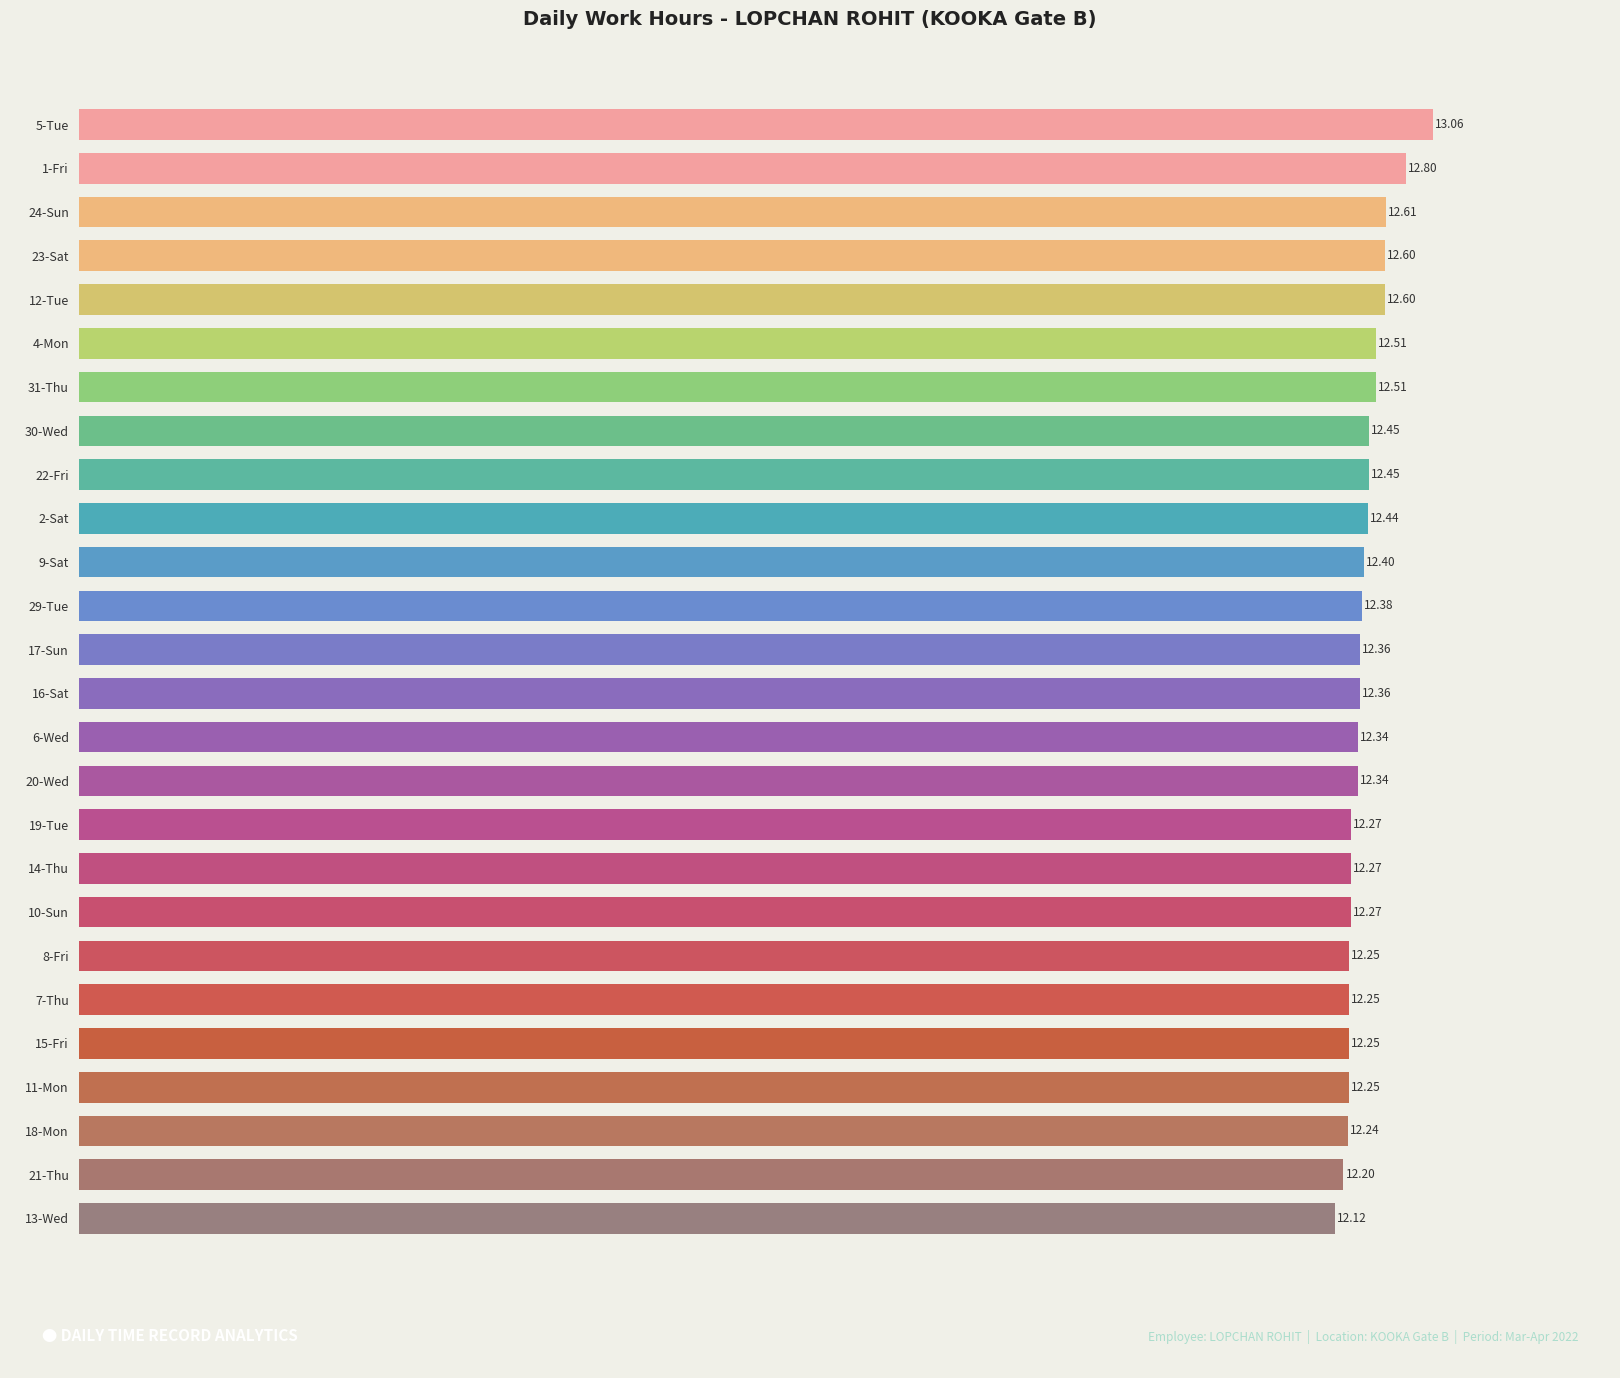

Between 11-Mon and 21-Thu, which is larger?

11-Mon